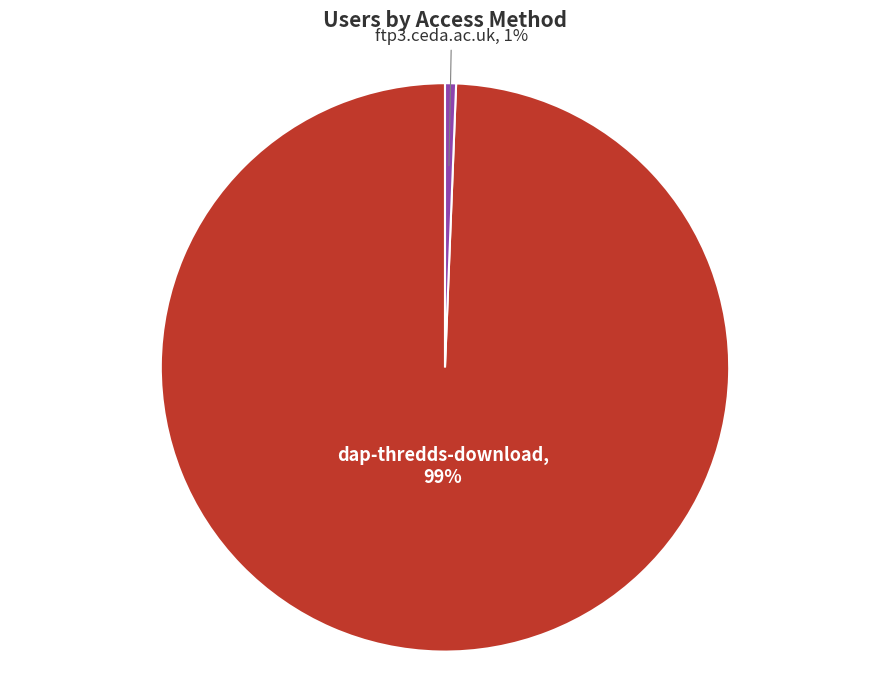

Is the sum of ftp3.ceda.ac.uk and dap-thredds-download greater than half?

Yes